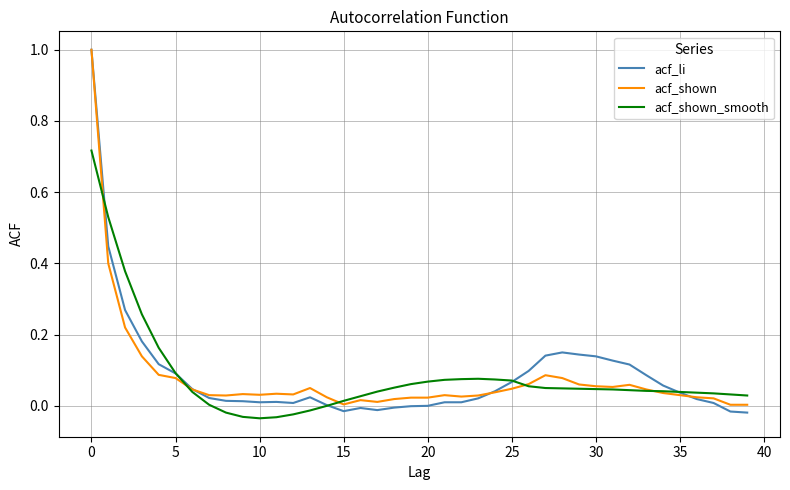

What is the maximum value for acf_shown?

1.0